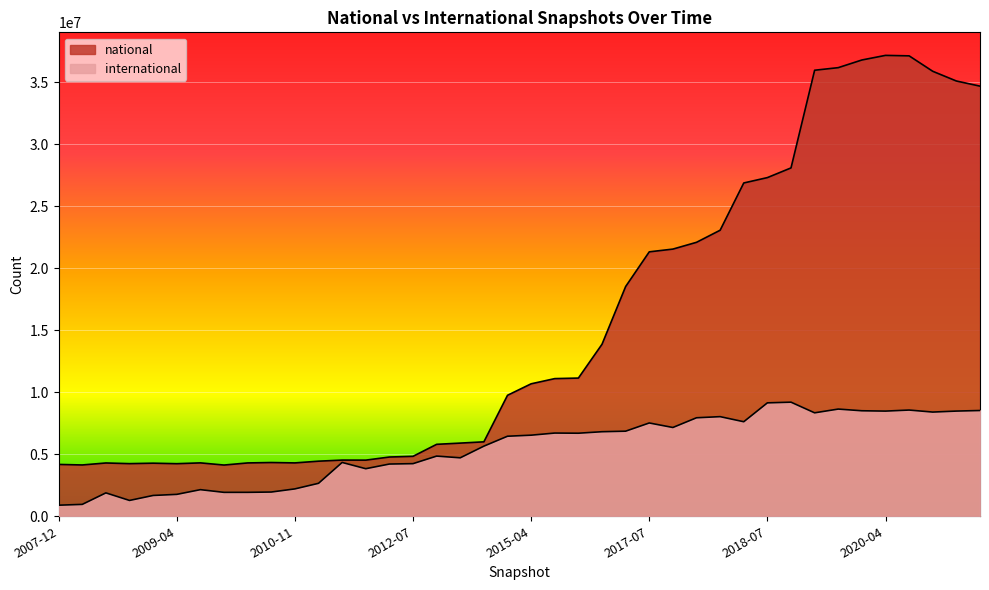

What is the difference between the second highest and second lowest values in the national series?

32977632